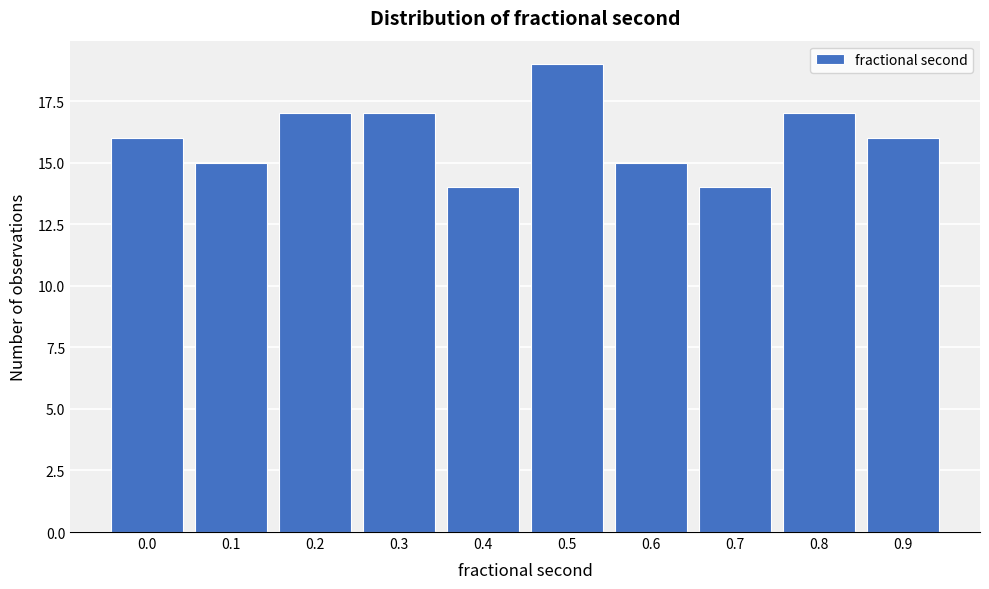

Reading left to right, transcribe all the data shown in this chart.

16	15	17	17	14	19	15	14	17	16